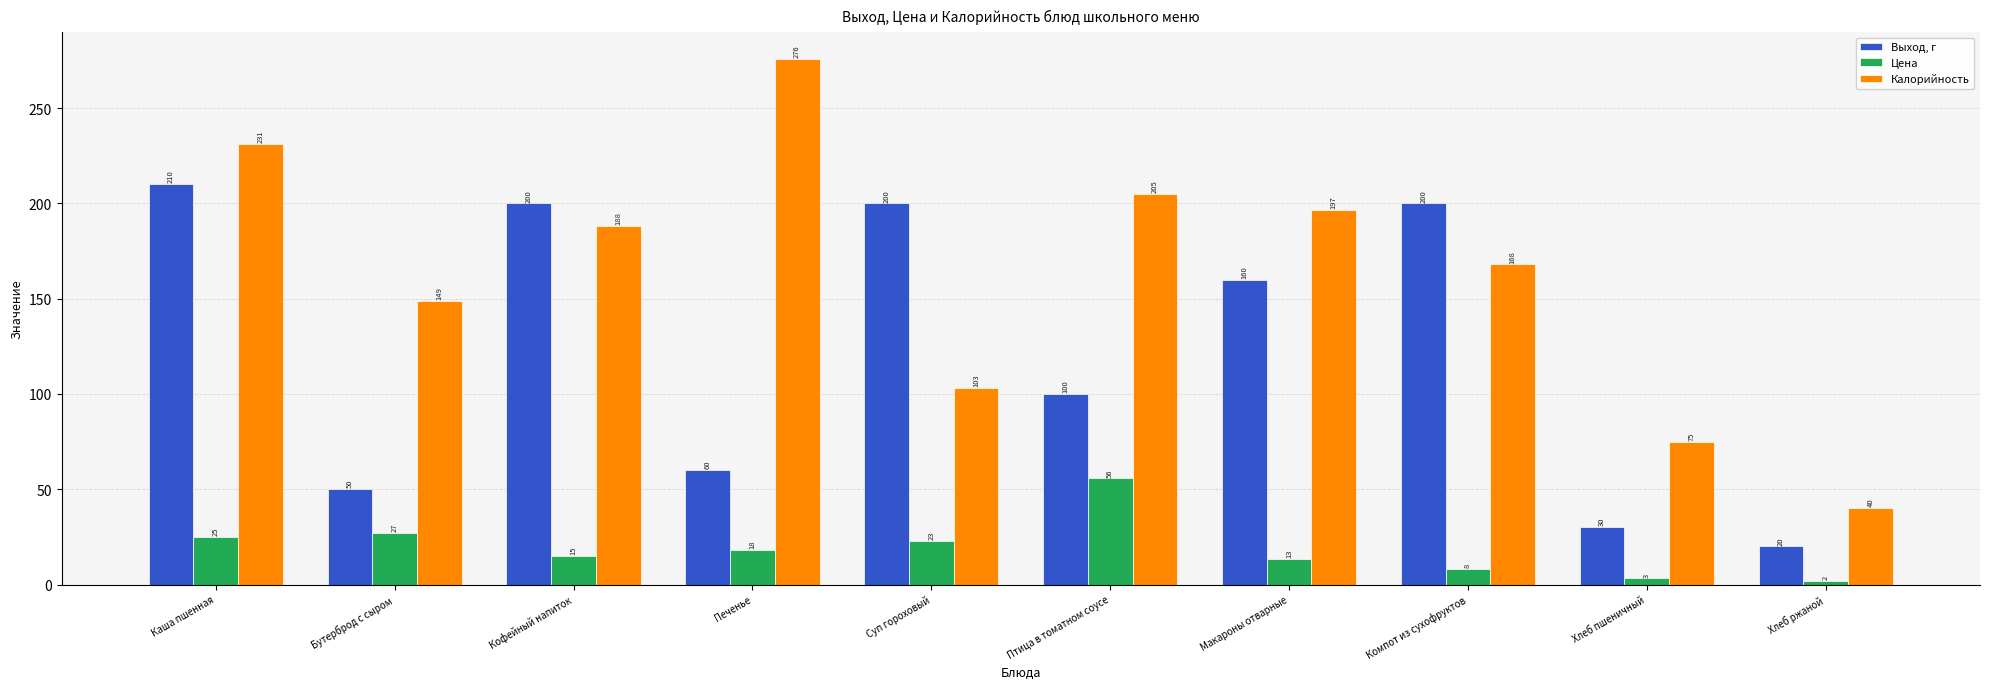

At which label does Цена first exceed 18?

Каша пшенная